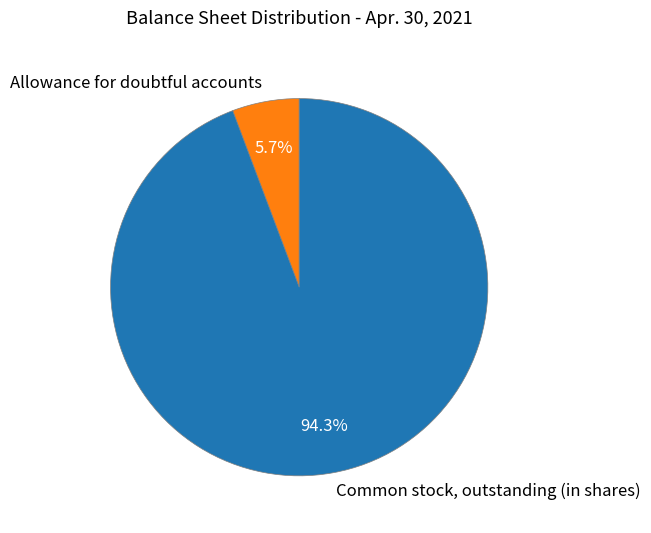

Which category has the biggest portion of the pie?

Common stock, outstanding (in shares)